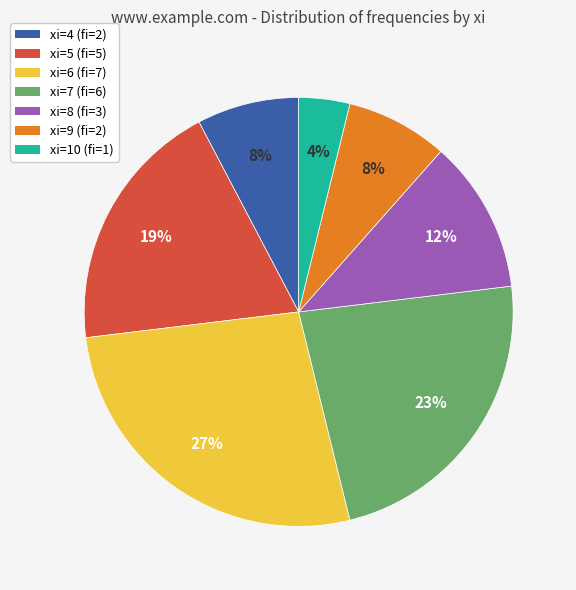

To the nearest percent, what is the difference between the largest and smallest slice percentages?

23%